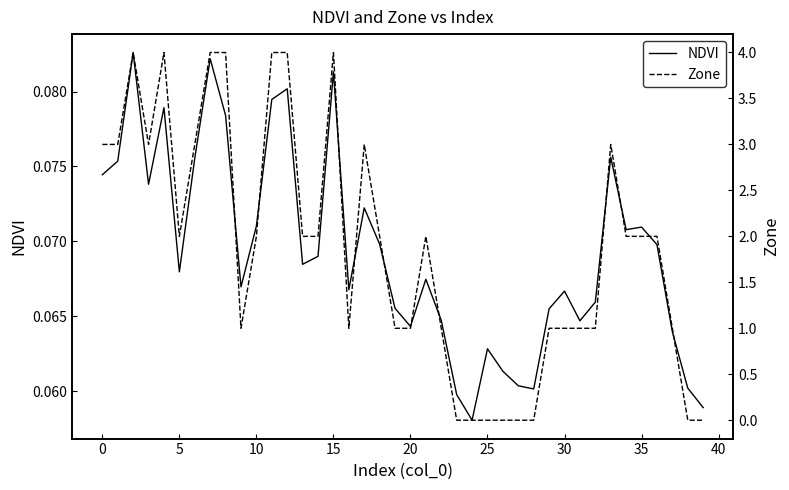

Is it true that NDVI equals 0.0 at 30?

False